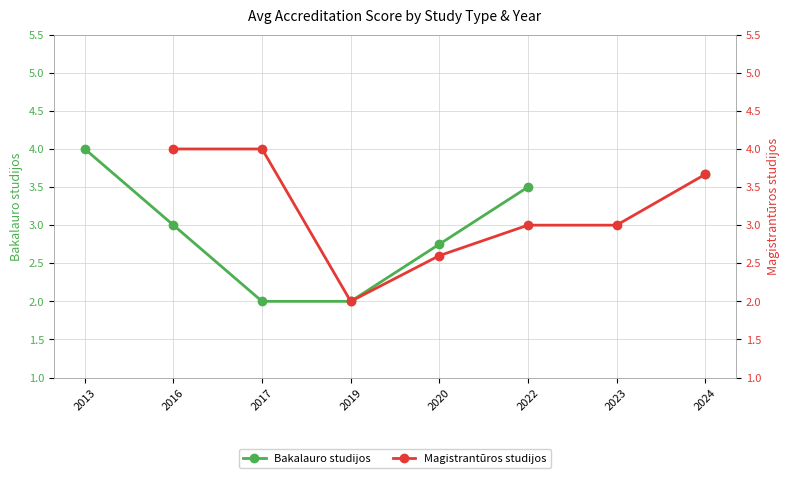

How many interior local valleys does the Magistrantūros studijos series have?

1